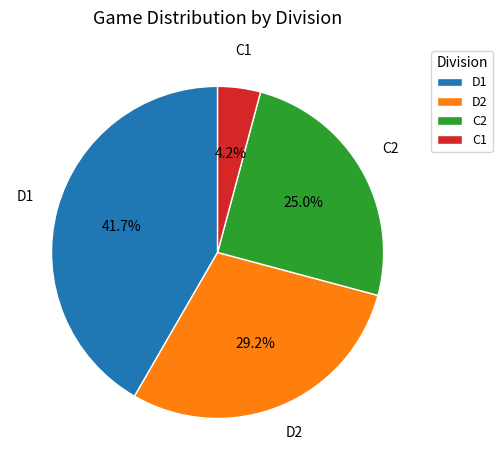

Is it true that D2 is 29% of the pie?

True